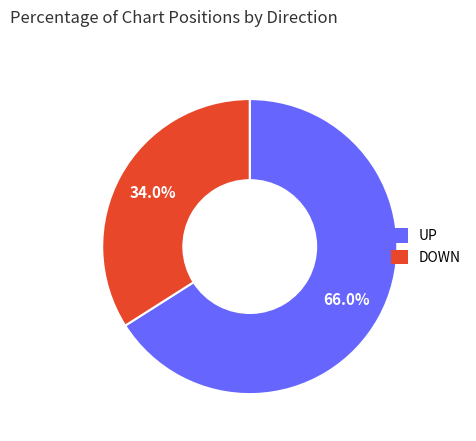

To the nearest percent, what is the average slice percentage?

50%